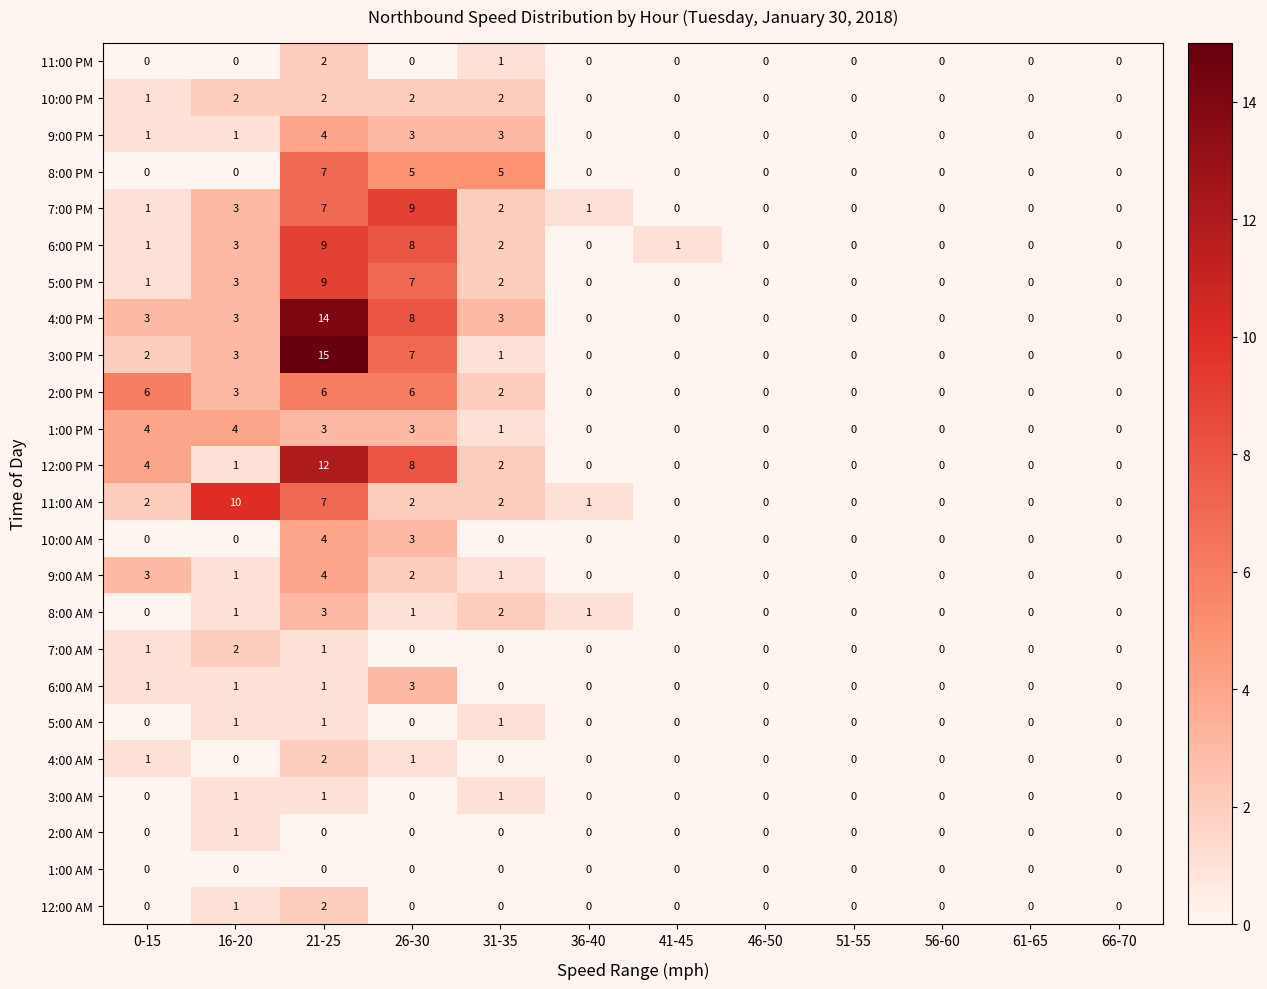

Is it true that 4:00 PM equals 5 at 66-70?

False